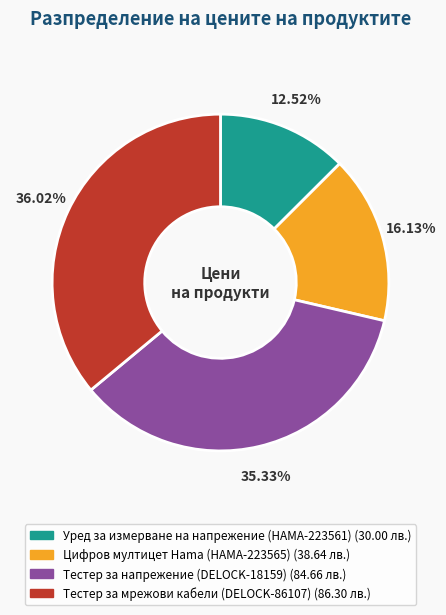

Rank the categories by value from lowest to highest.

Уред за измерване на напрежение (HAMA-223561), Цифров мултицет Hama (HAMA-223565), Тестер за напрежение (DELOCK-18159), Тестер за мрежови кабели (DELOCK-86107)